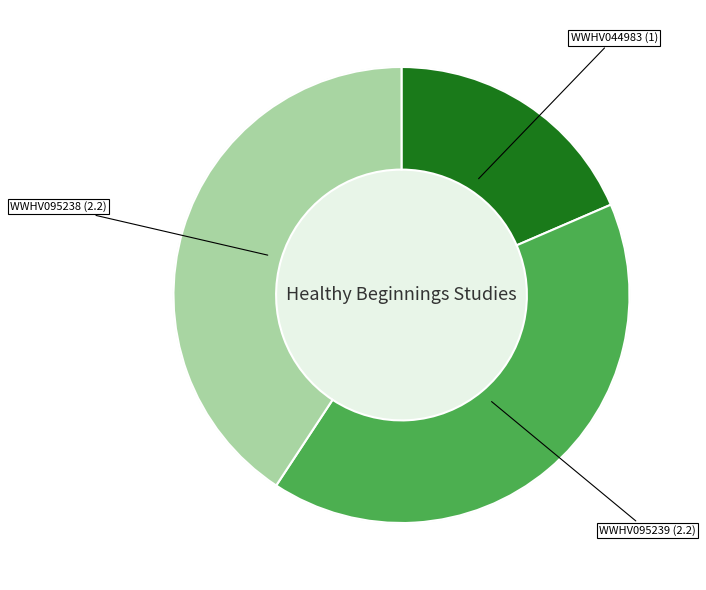

To the nearest percent, what portion does WWHV095239 represent?

41%